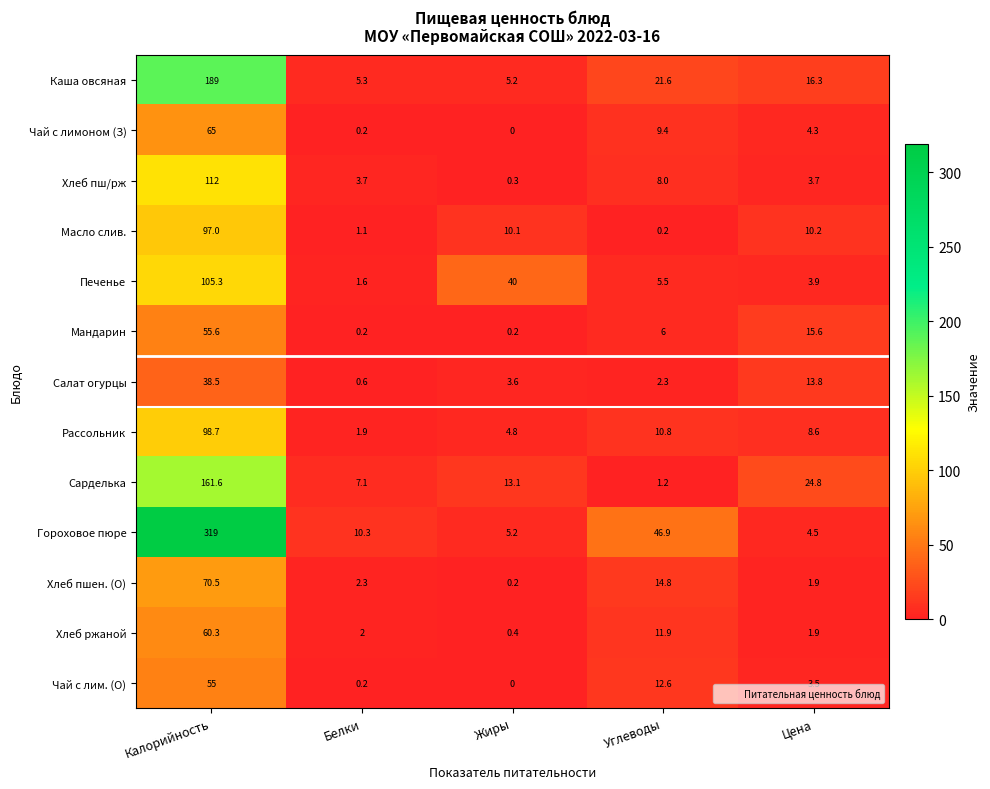

What is the difference between the highest and lowest values at Калорийность?

280.5